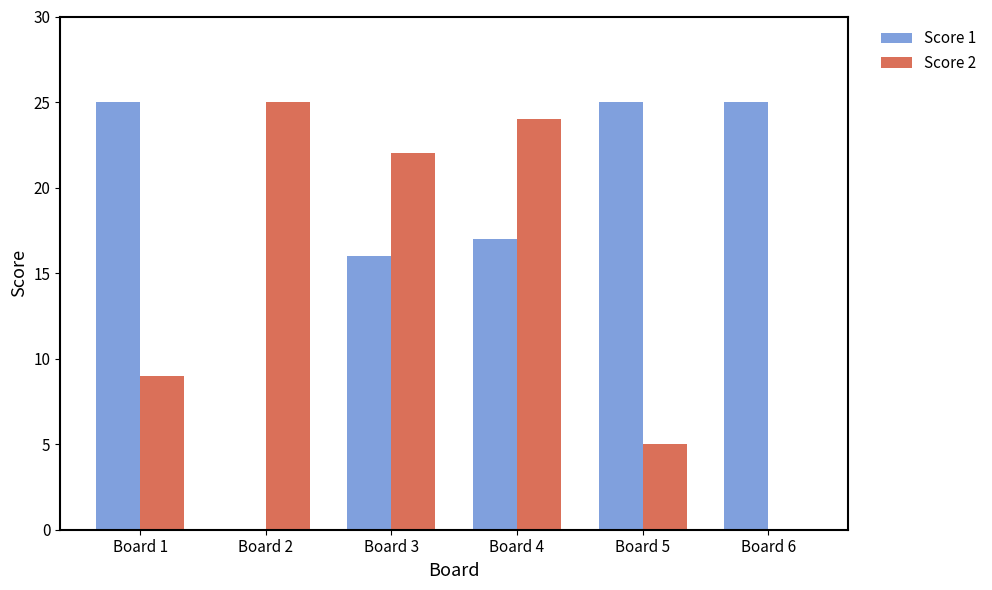

Is it true that Score 2 equals 24 at Board 4?

True